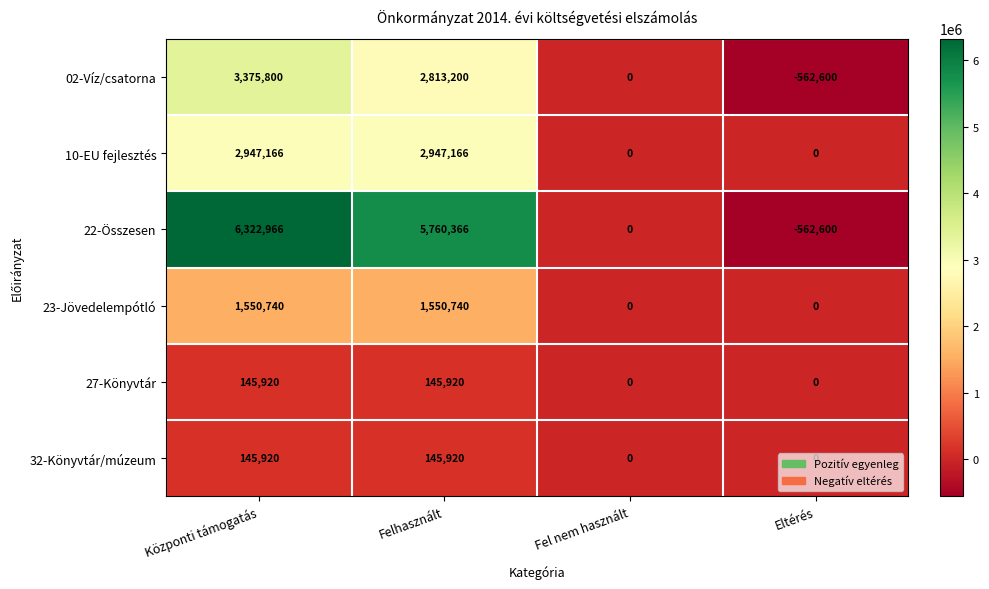

List the labels in order of 22-Összesen value, largest first.

Központi támogatás, Felhasznált, Fel nem használt, Eltérés